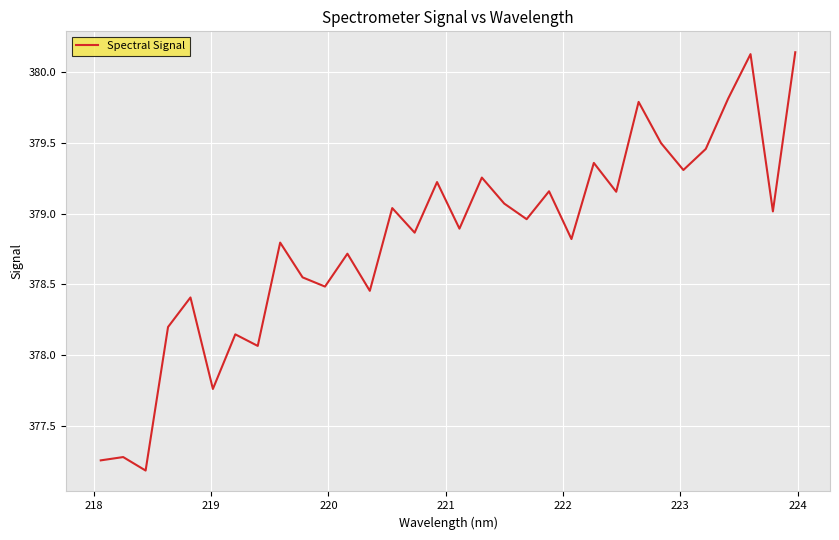

What is the smallest value displayed?

377.2